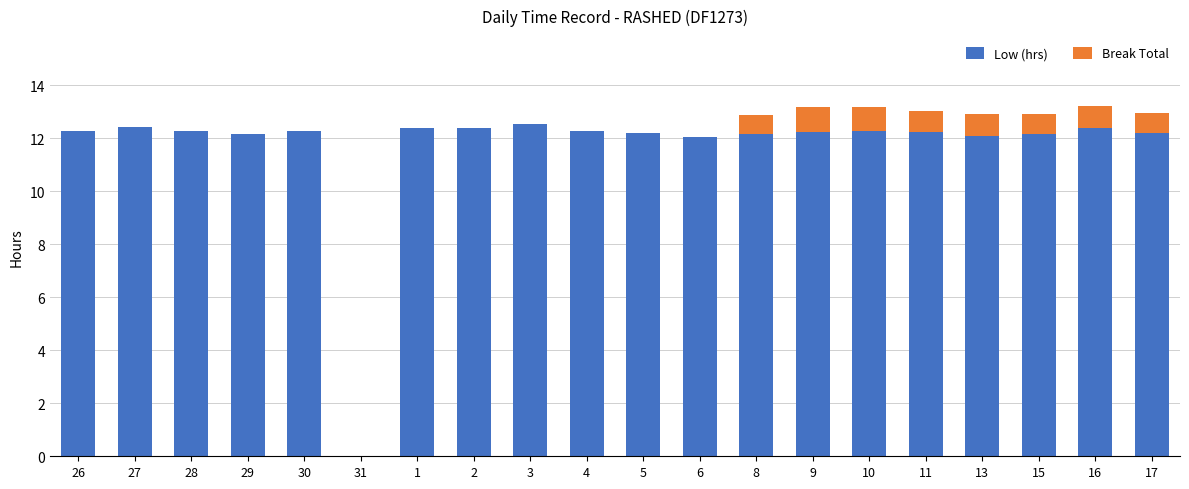

The value of Low (hrs) at 16 is 3.7. True or false?

False